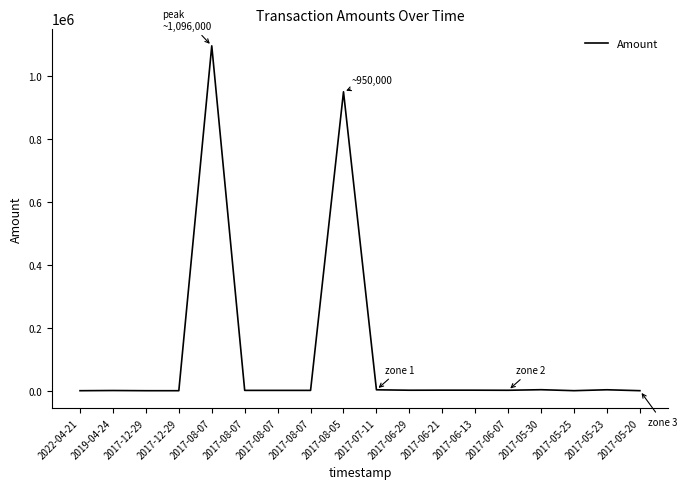

Reading right to left, list all the values displayed in this chart.

39.1	2960.7	97.4	3145.4	1356.8	1648.3	1686.4	1512.1	2863.4	950000.0	1000.0	1000.0	1000.0	1096000.0	0.0	0.0	590.0	0.0